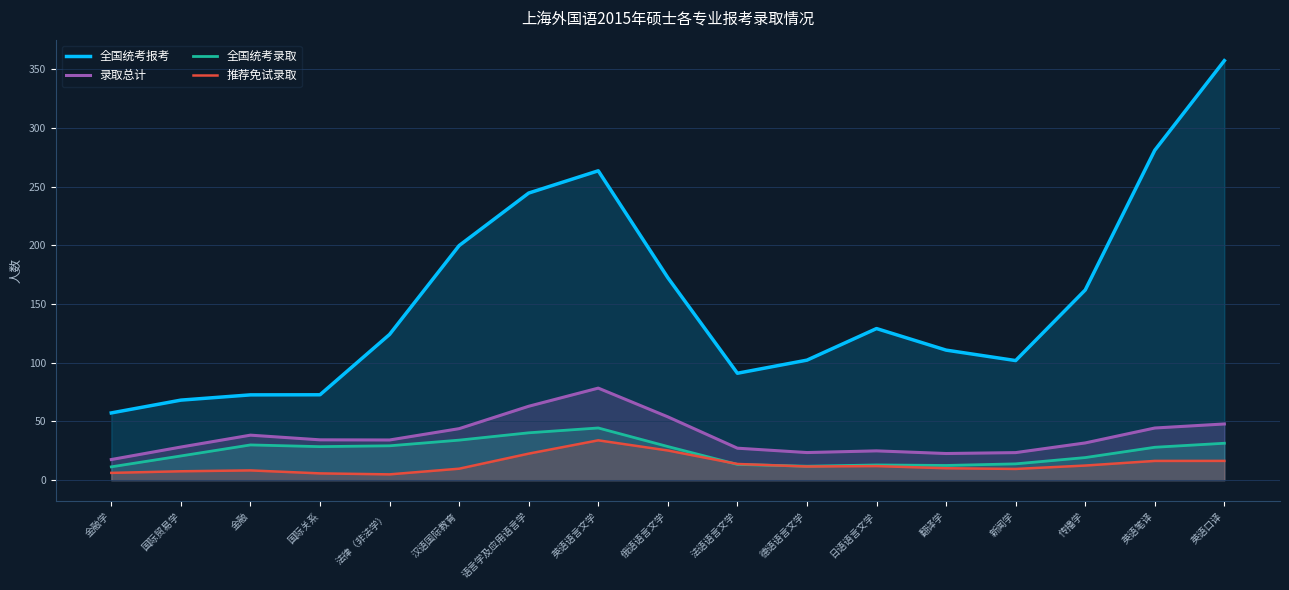

True or false: 全国统考录取 and 全国统考报考 intersect in this chart.

False